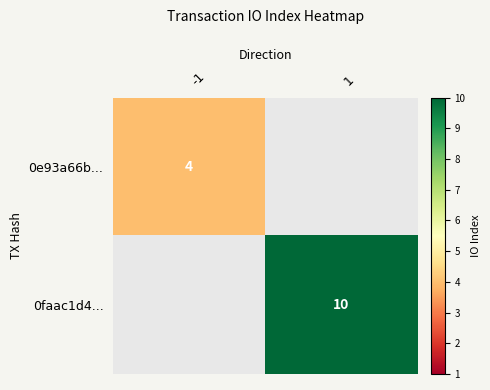

True or false: 0e93a66b... has a value of 4 at -1.

True